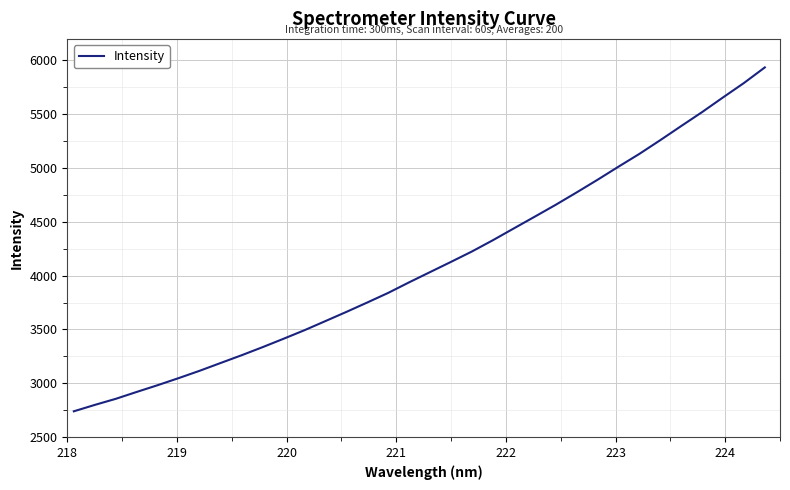

What is the smallest value displayed?

2739.8